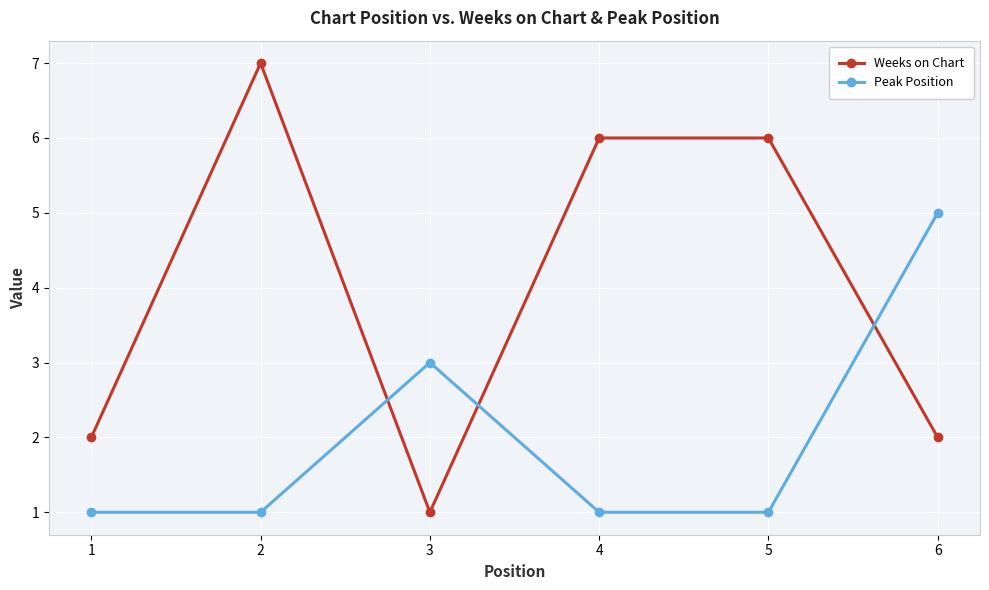

Reading left to right, extract all data points from this chart.

Weeks on Chart: 2	7	1	6	6	2
Peak Position: 1	1	3	1	1	5